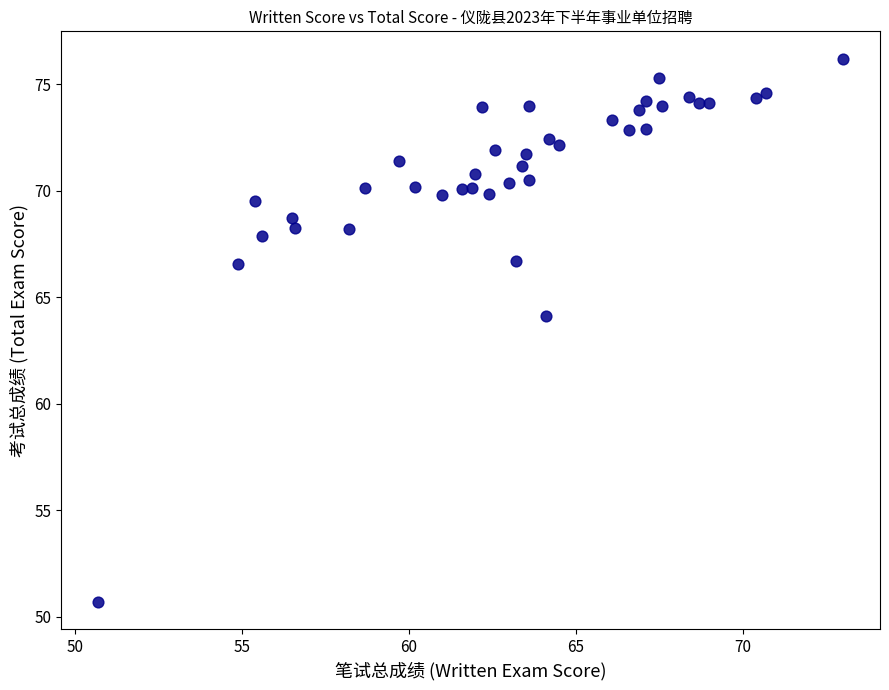

What Y value in the scatter plot is closest to 63?

64.1